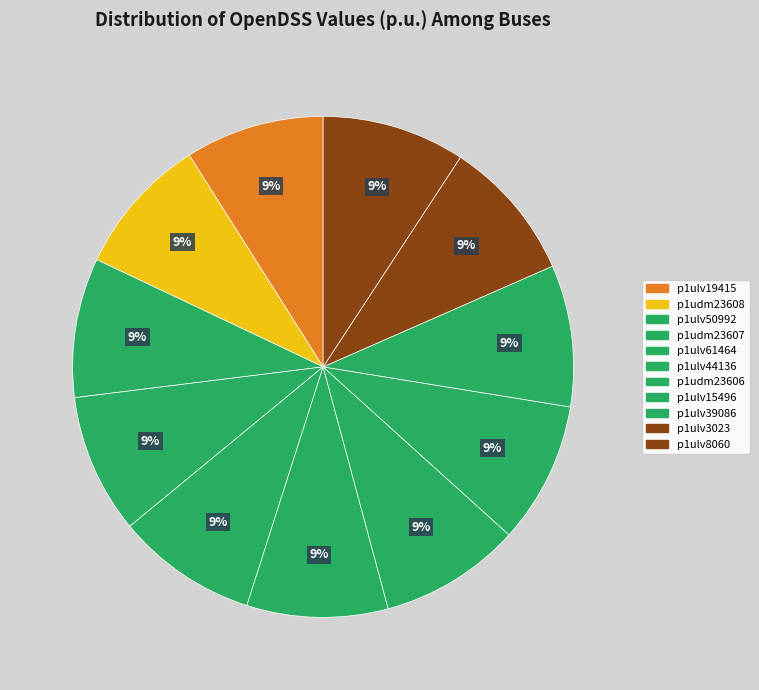

Is there any slice that represents more than half of the pie?

No